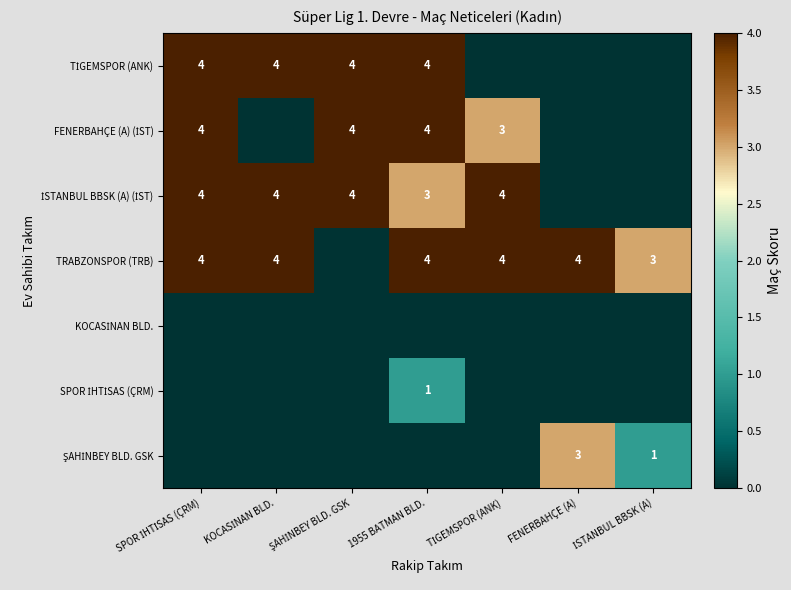

Count the number of data series in this chart.

7